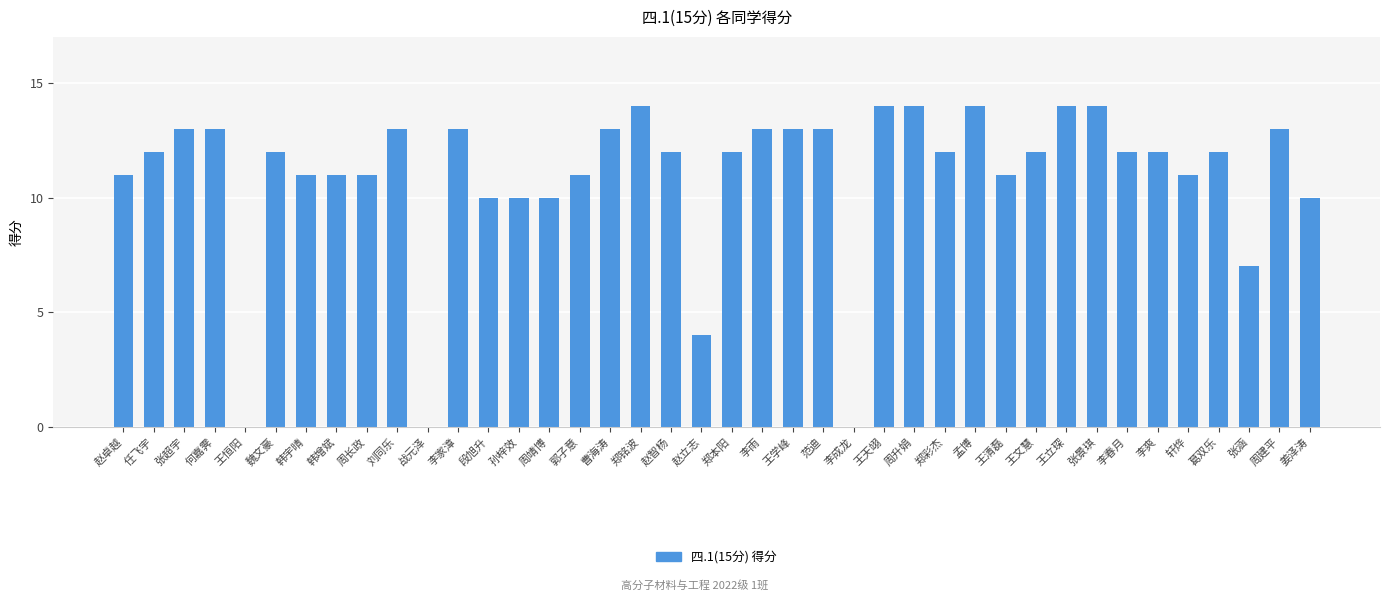

Reading left to right, list all the values displayed in this chart.

赵卓越=11	任飞宇=12	张超宇=13	何嘉霁=13	王恒阳=0	魏文豪=12	韩宇晴=11	韩增斌=11	周长政=11	刘同乐=13	战元泽=0	李家漳=13	段旭升=10	孙梓效=10	周靖博=10	郭子意=11	曹海涛=13	郑铭波=14	赵智杨=12	赵立志=4	郑本阳=12	李雨=13	王学峰=13	范迪=13	李成龙=0	王天翊=14	周升娟=14	郑彩杰=12	孟博=14	王清磊=11	王文慧=12	王立琛=14	张景琪=14	李春月=12	李爽=12	轩烨=11	葛双乐=12	张涵=7	周建平=13	姜泽涛=10